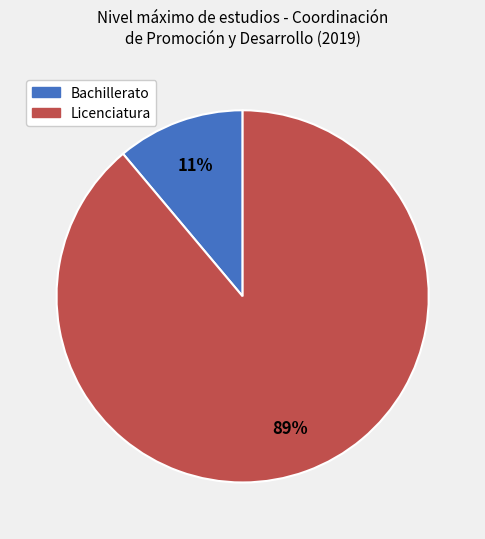

How many slices are in this pie chart?

2